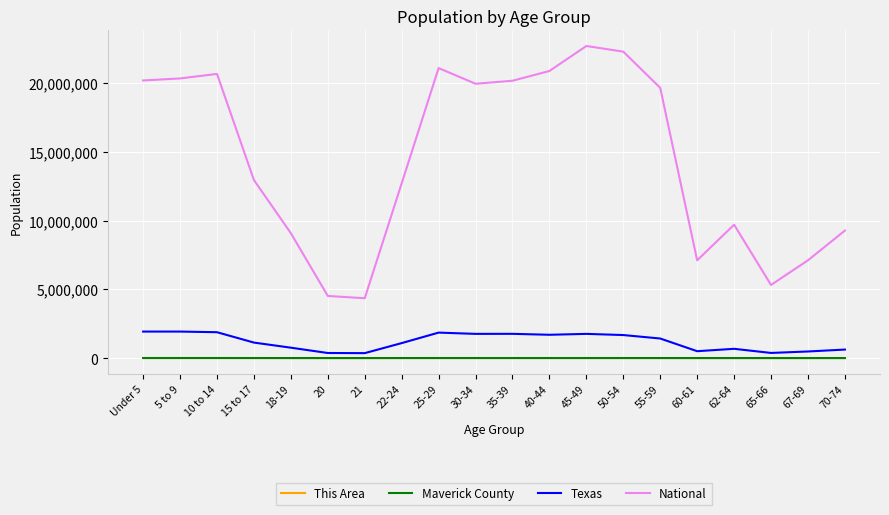

How many lines are shown in the chart?

4